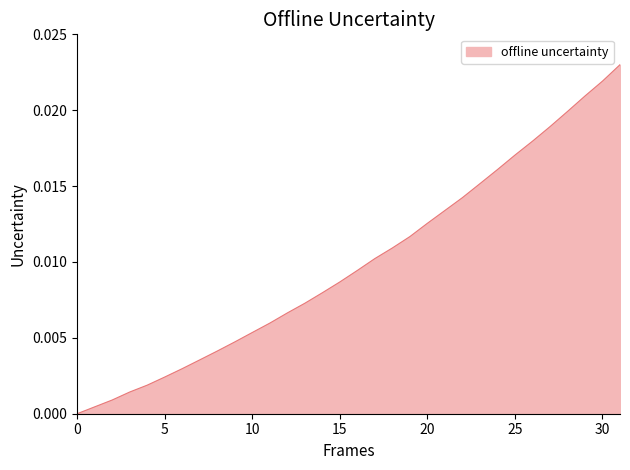

How many lines are shown in the chart?

1